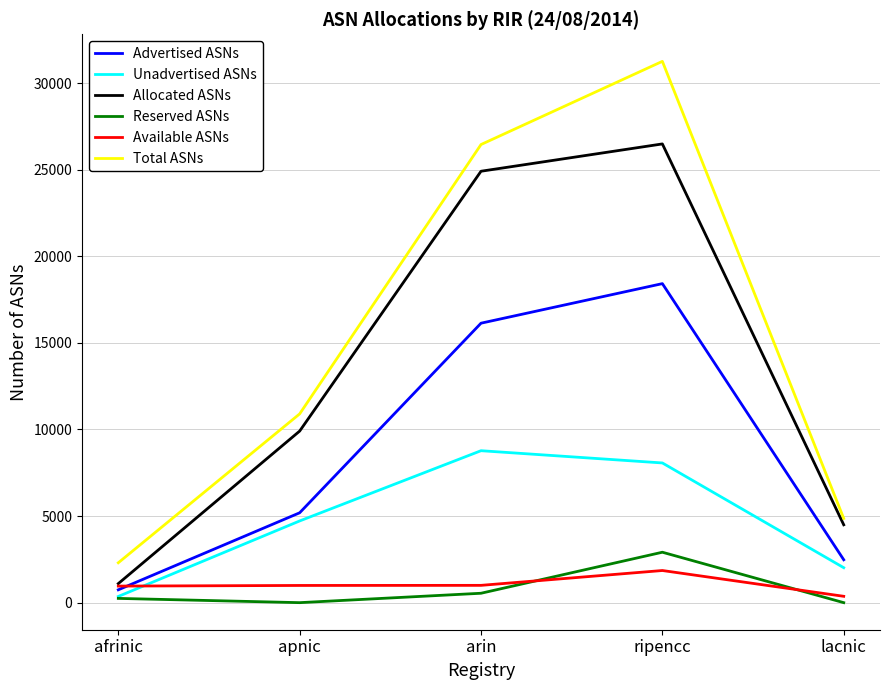

Does the chart display data point markers on the line(s)?

No